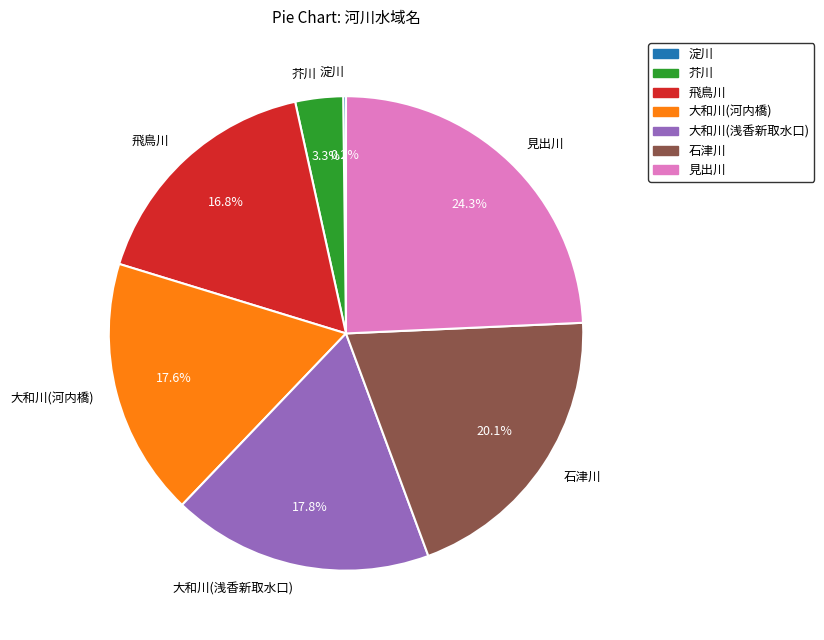

Between 見出川 and 飛鳥川, which is larger?

見出川